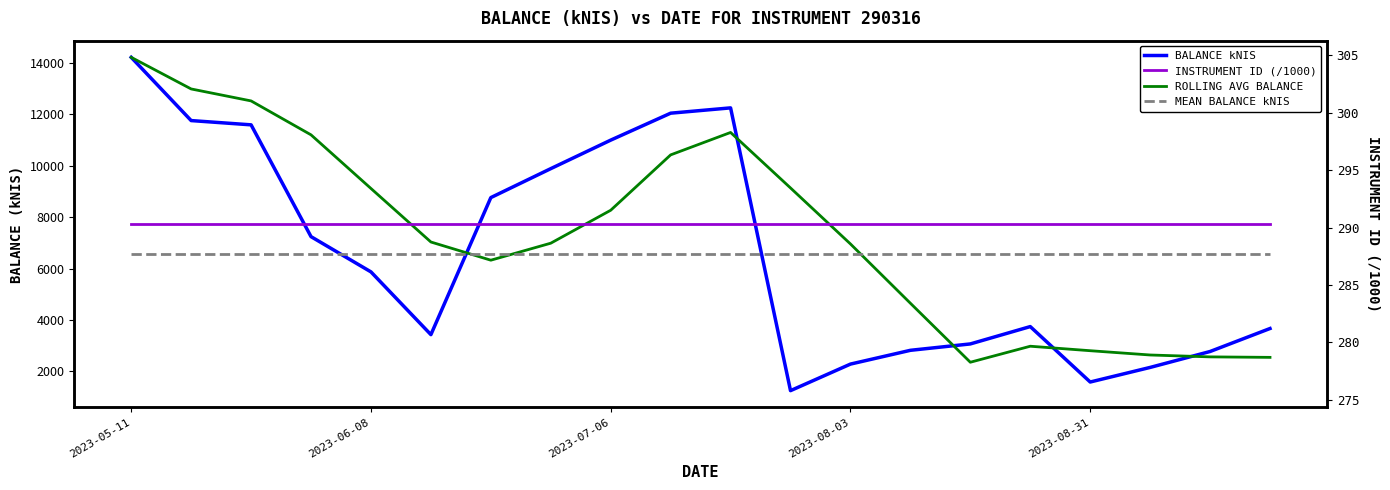

Does the chart have visible grid lines?

No